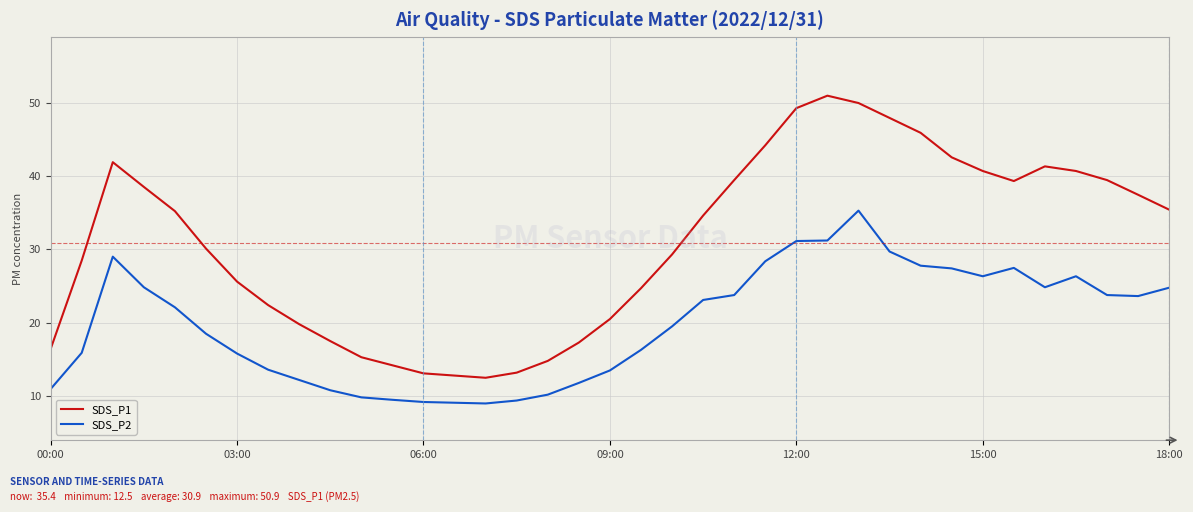

What is the maximum value for SDS_P1?

50.9